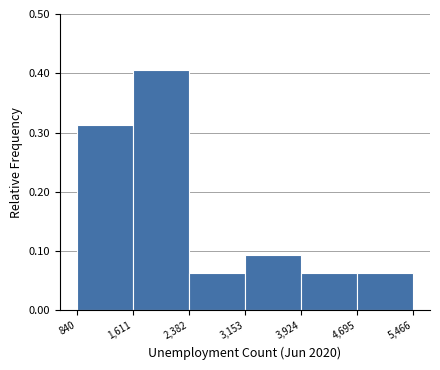

How tall is the bar that spans 840 to 1,611 on the x-axis? The values are not printed on the chart, so give them approximately, as read against the axis.

0.31